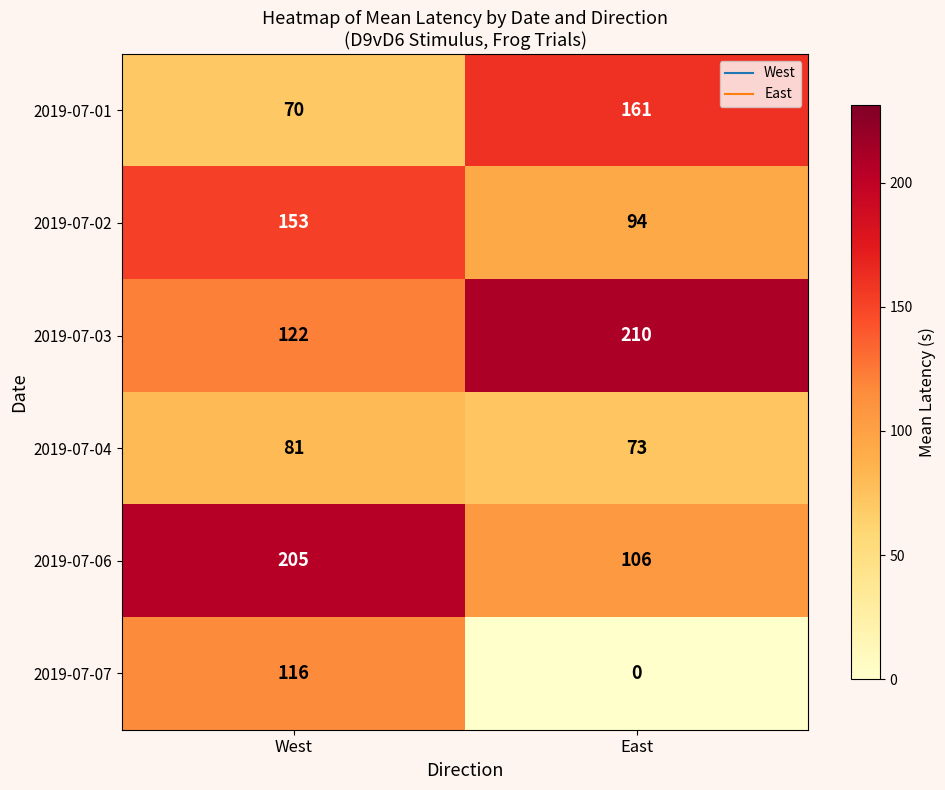

At which category does the chart reach its peak across all series?

East